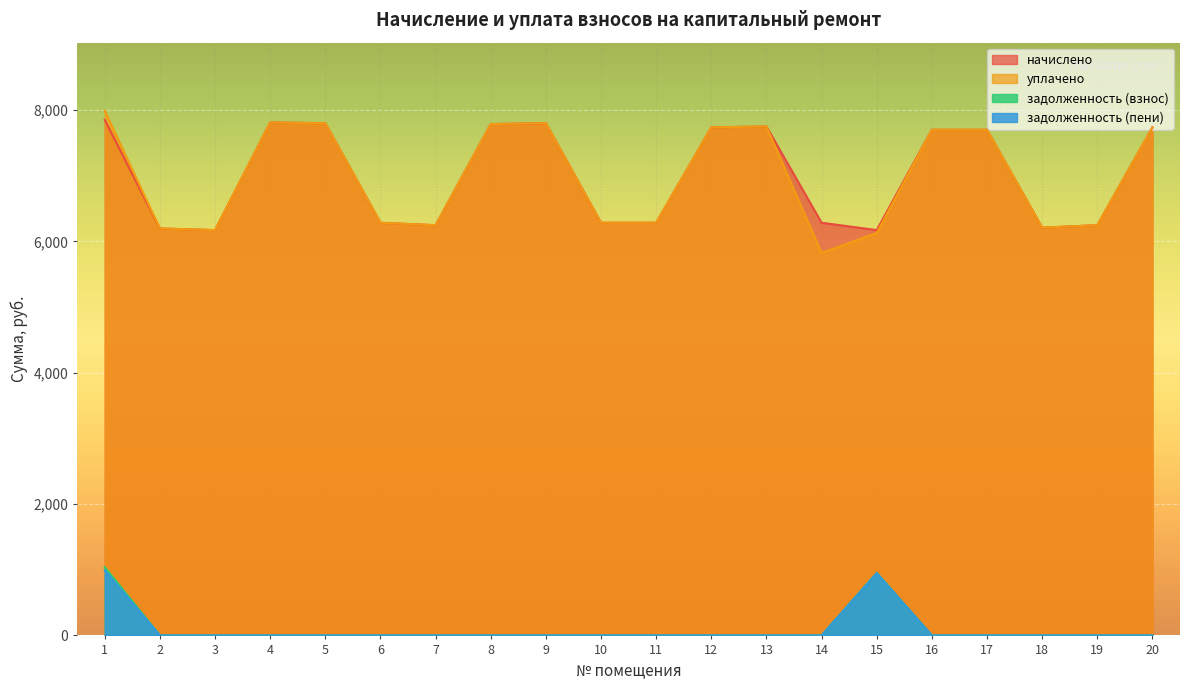

What are all the series names shown in the legend?

начислено, уплачено, задолженность (взнос), задолженность (пени)